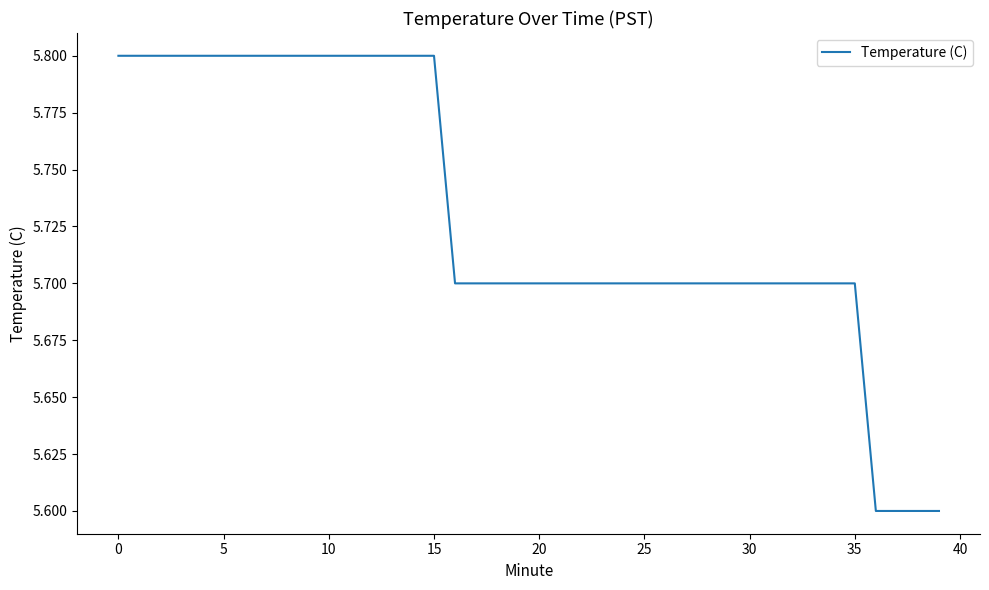

What is the average value?

5.7